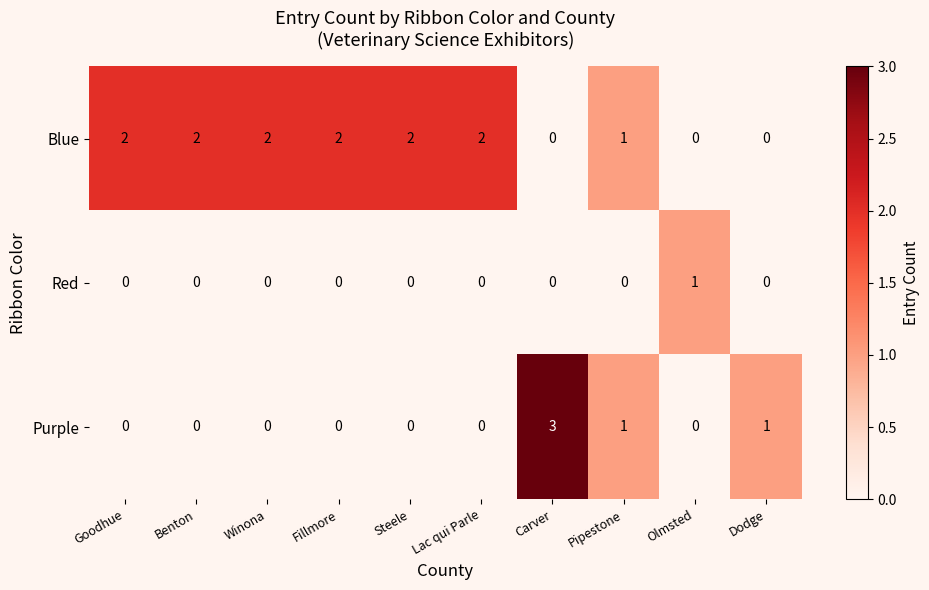

Is it true that Purple equals 2 at Dodge?

False